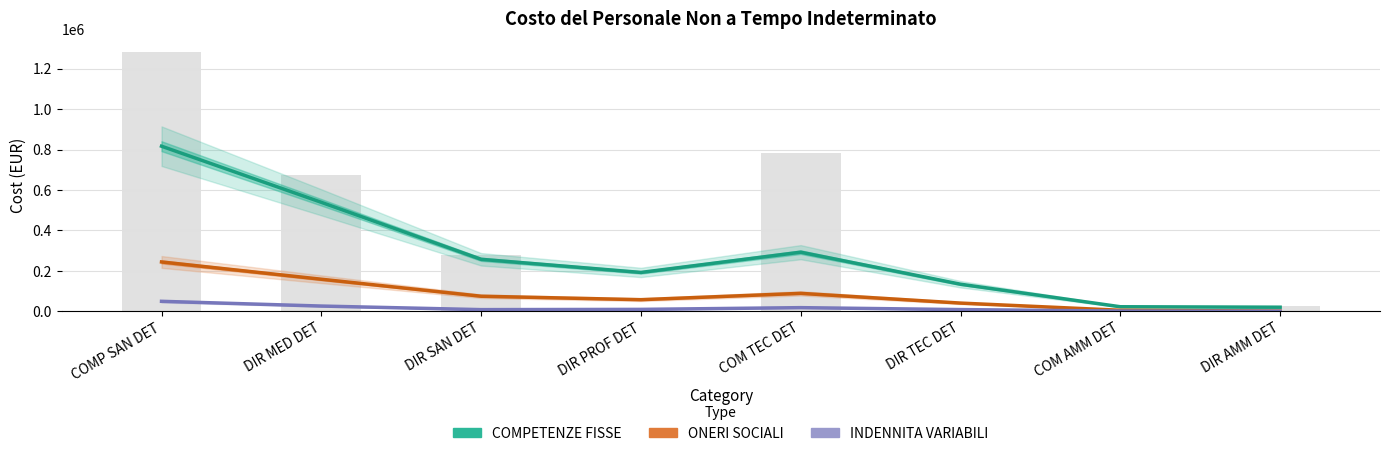

Reading right to left, transcribe all the data shown in this chart.

COMPETENZE FISSE: 19865.1	22125.5	133555.8	292038.8	191888.2	256757.2	538810.0	816514.9
ONERI SOCIALI: 525.9	4715.4	40237.2	88372.5	57070.7	74150.4	158226.9	243782.8
INDENNITA VARIABILI: 15.5	772.8	8054.1	17653.0	9083.7	7869.0	25552.8	48979.0